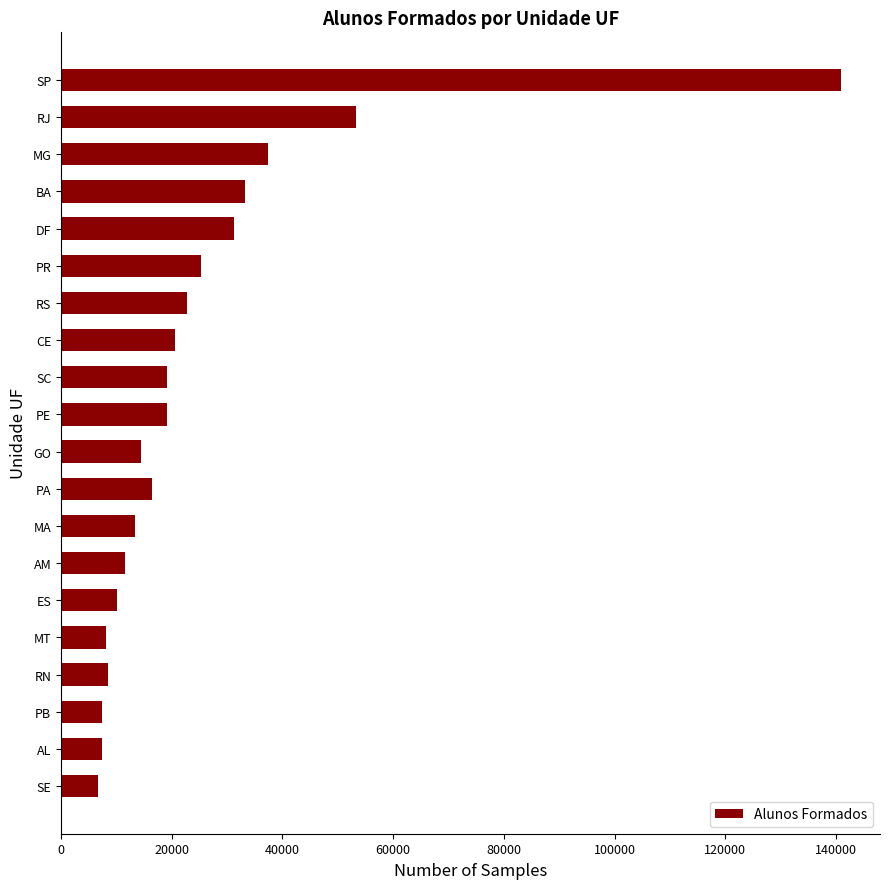

What is the label of the 12th bar from the bottom?

SC